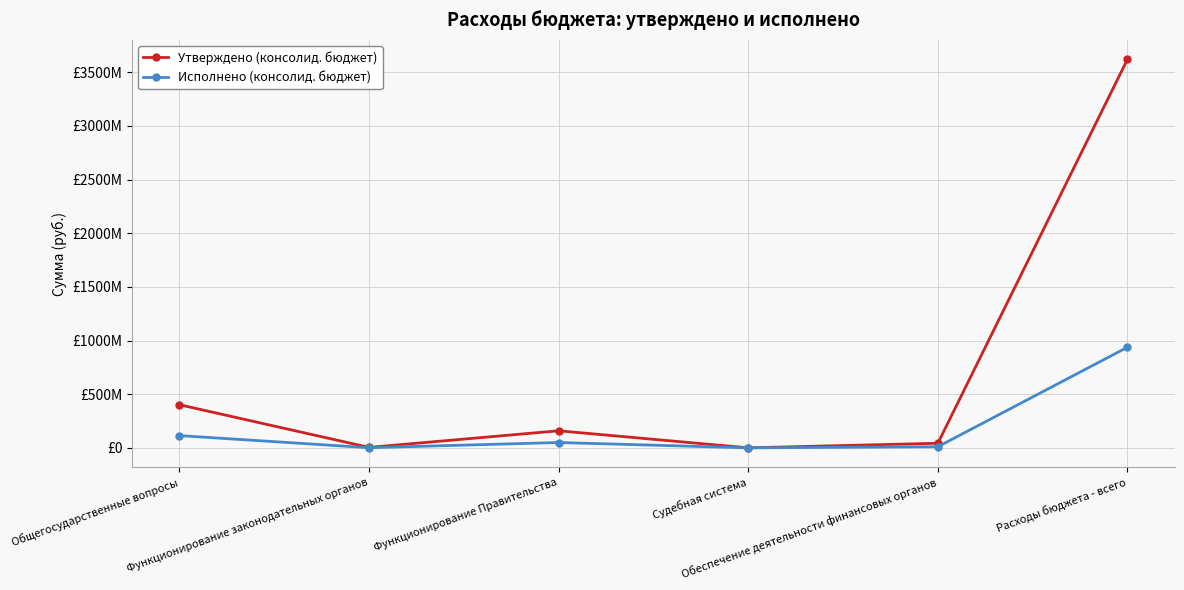

What is the sum of all Исполнено (консолид. бюджет) values?

1113472659.4